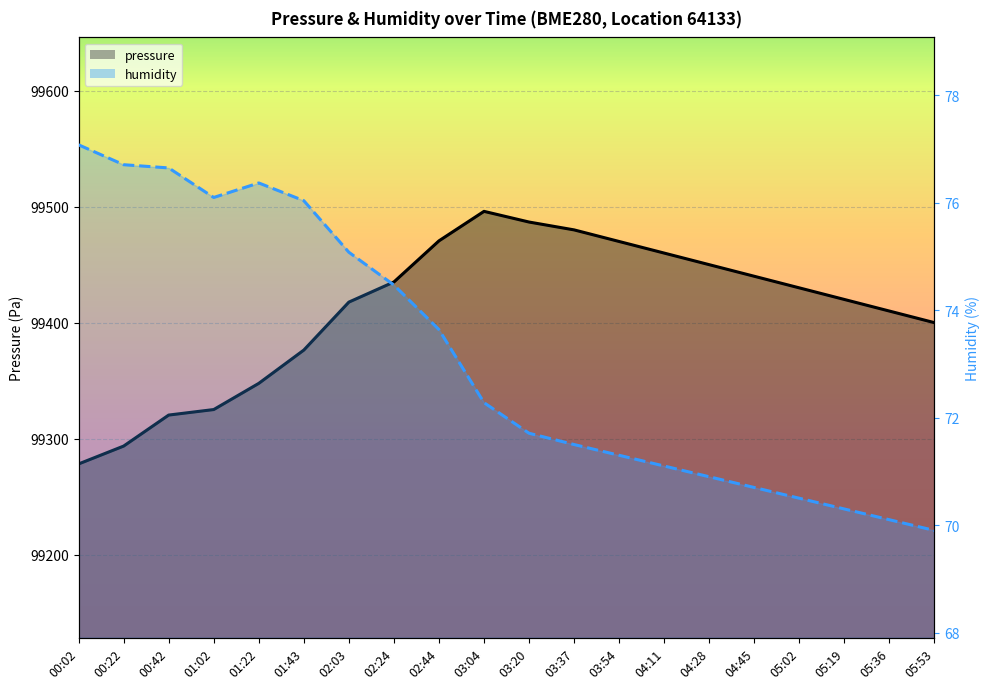

Is the value of pressure at 03:54 greater than the value of humidity at 03:54?

Yes